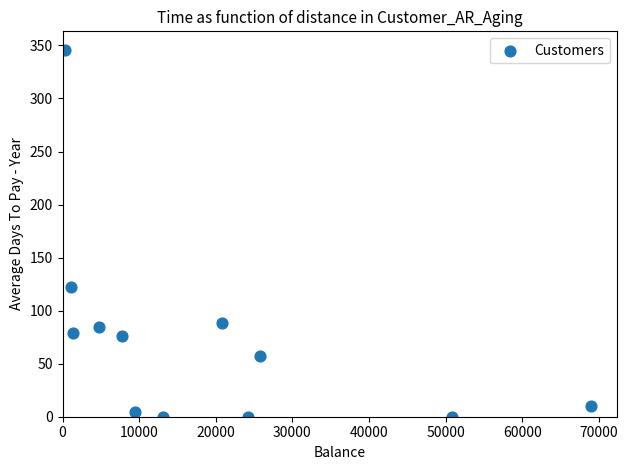

What is the average Y value?

72